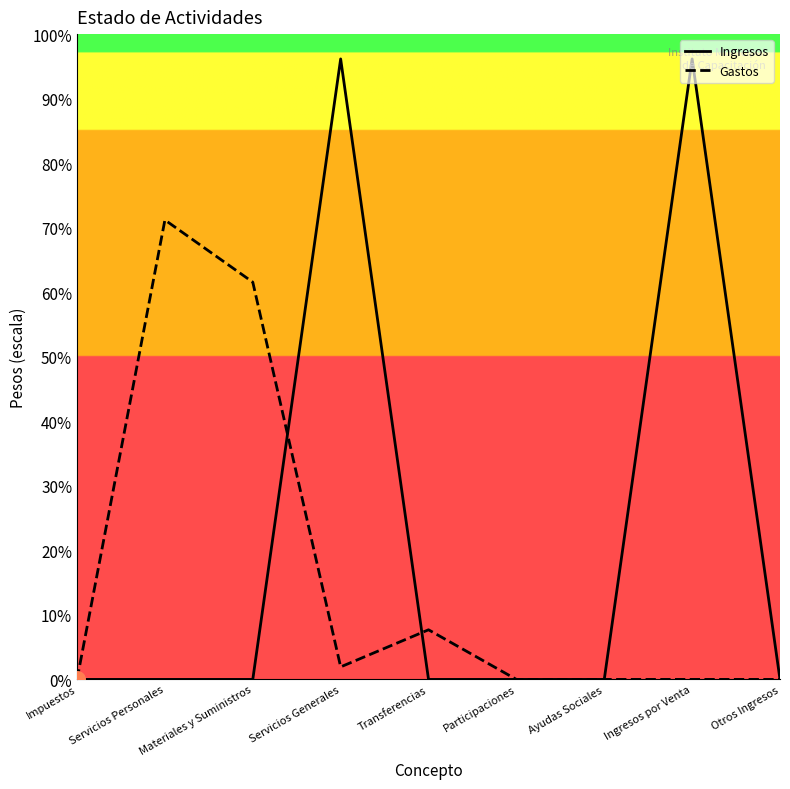

At how many categories does at least one series exceed 121839?

4